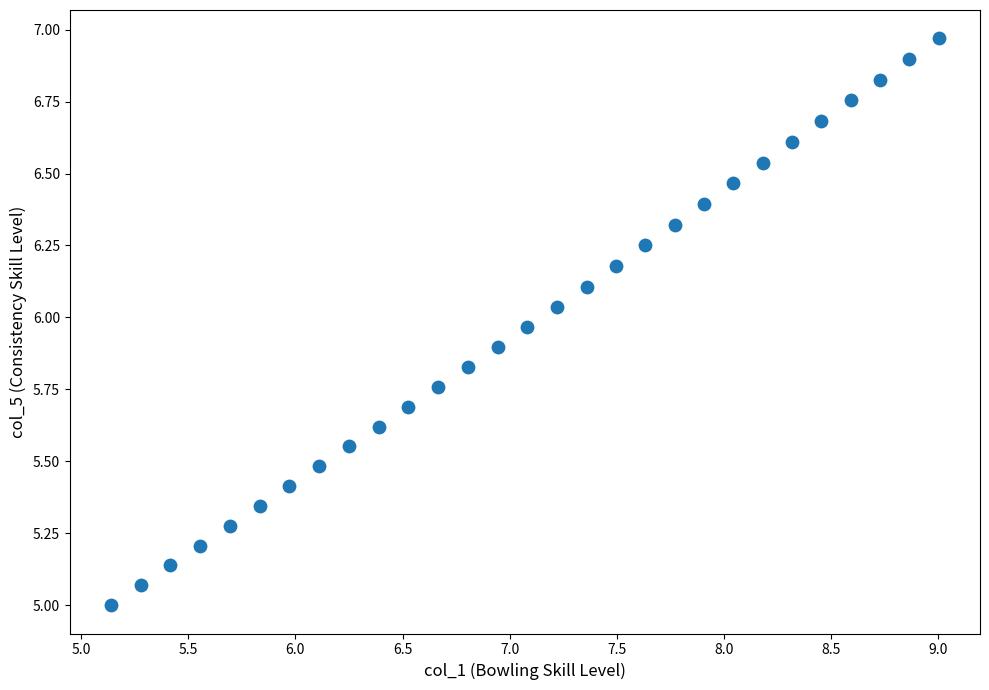

What is the range of Y values (max minus min)?

2.0